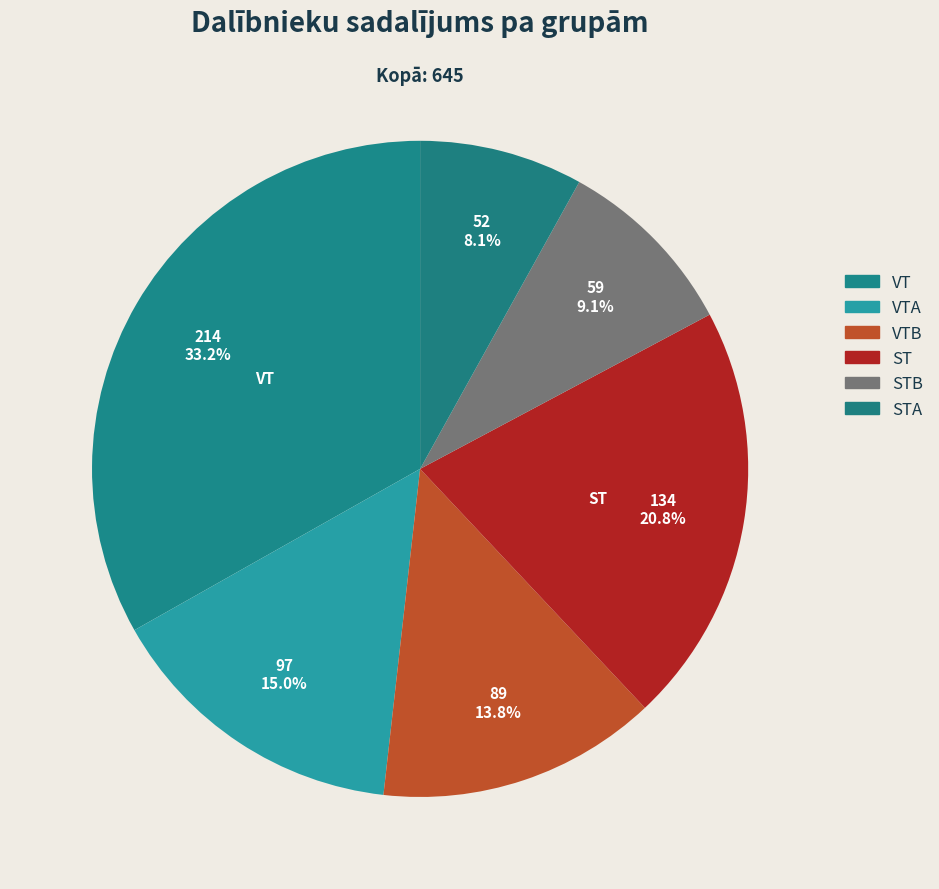

How many segments does this pie chart have?

6